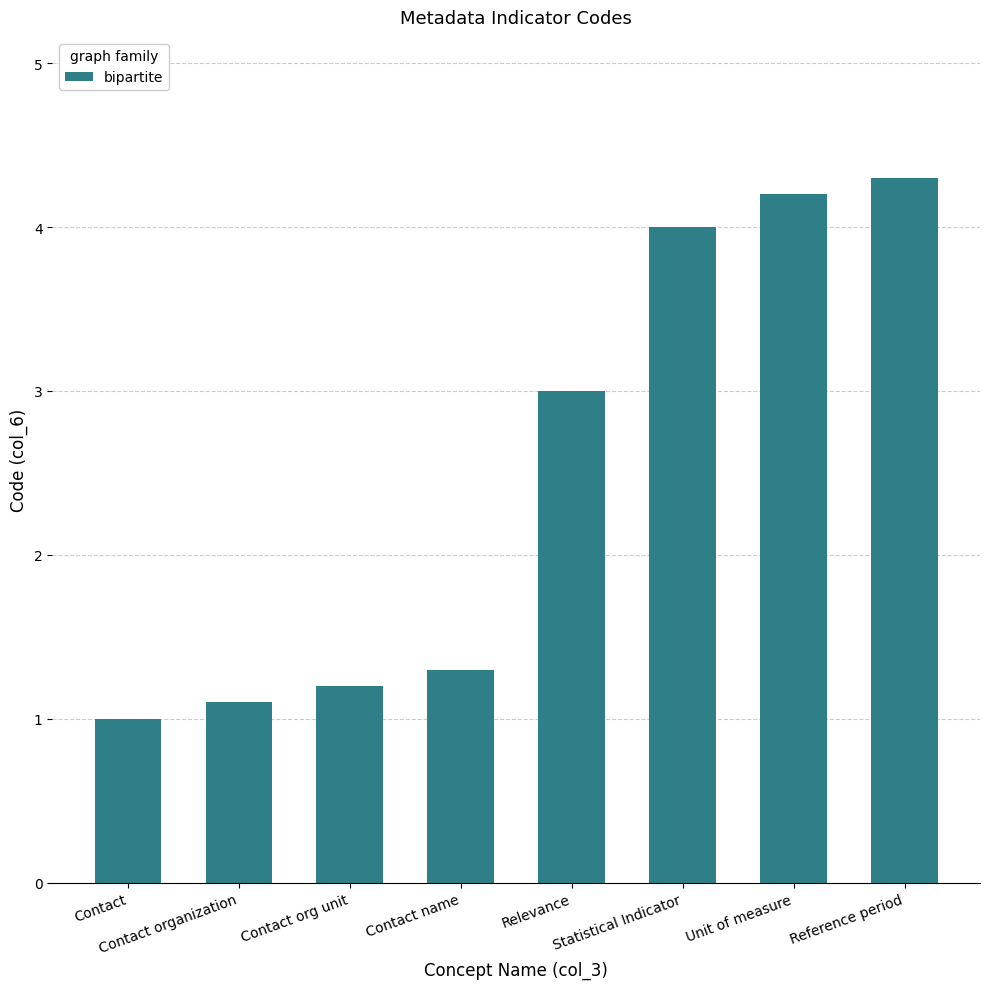

The value at Reference period is 2.2. True or false?

False